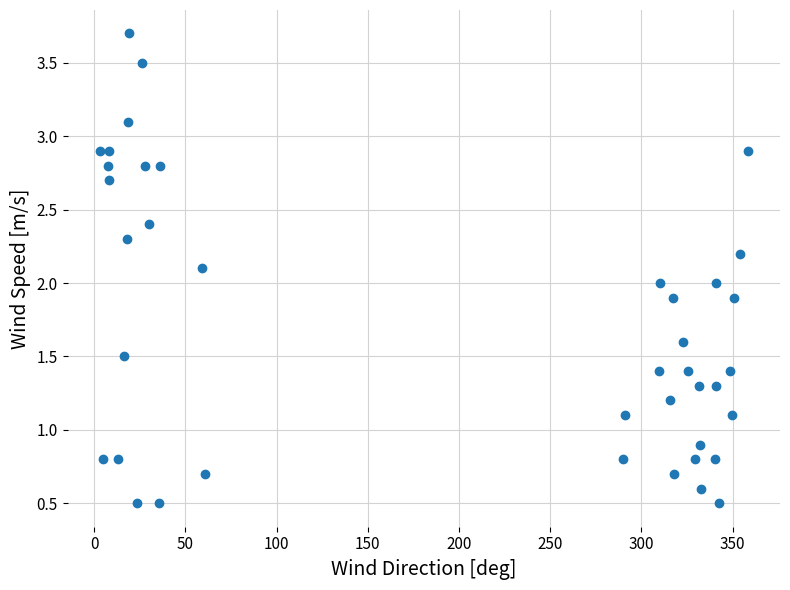

What is the range of Y values (max minus min)?

3.2